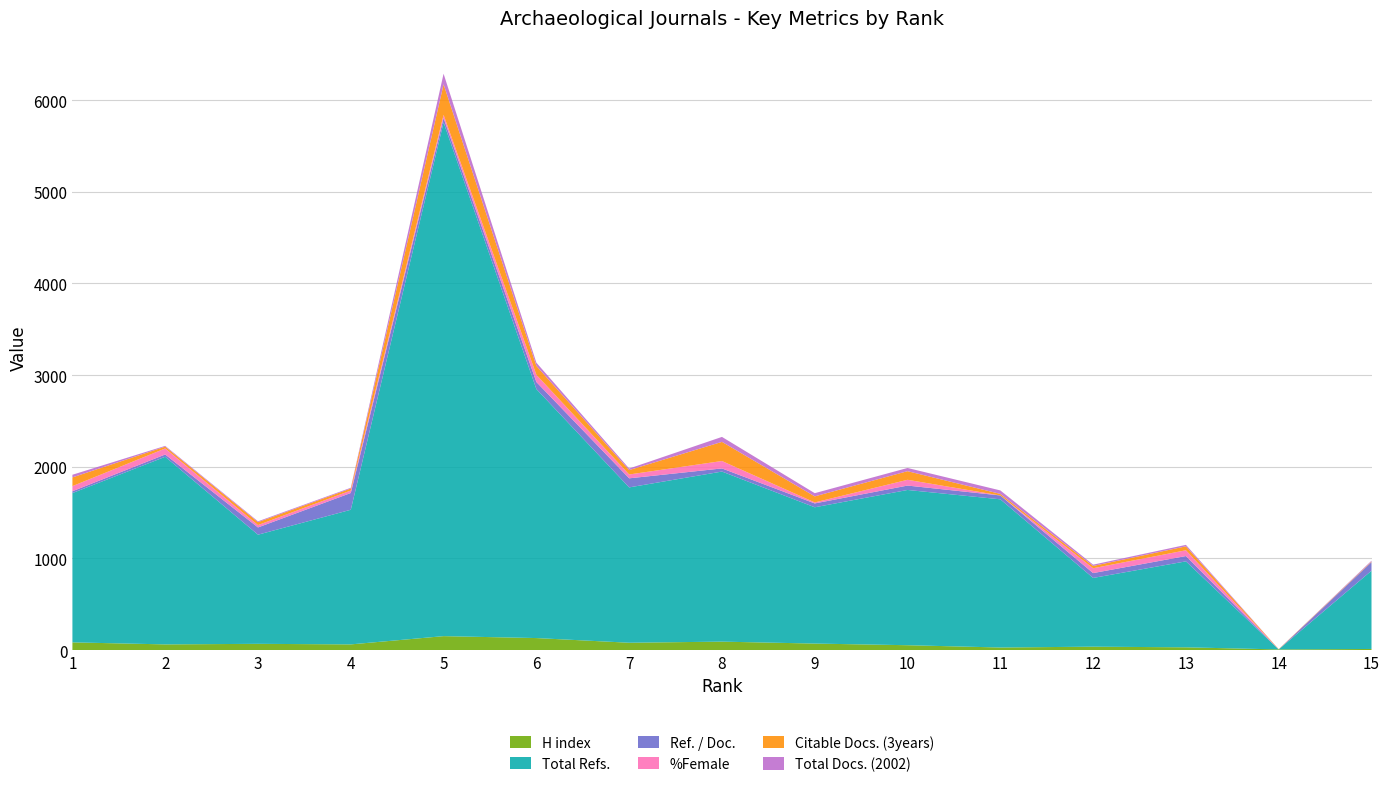

Reading left to right, extract all data points from this chart.

H index: 1=84	2=62	3=68	4=62	5=152	6=131	7=80	8=92	9=71	10=53	11=28	12=37	13=30	14=7	15=12
Total Refs.: 1=1629	2=2047	3=1191	4=1469	5=5605	6=2717	7=1695	8=1856	9=1487	10=1694	11=1617	12=750	13=938	14=0	15=854
Ref. / Doc.: 1=20	2=25	3=79	4=183	5=48	6=77	7=99	8=34	9=42	10=48	11=42	12=53	13=58	14=0	15=94
%Female: 1=56	2=66	3=26	4=27	5=35	6=79	7=42	8=81	9=11	10=63	11=0	12=53	13=63	14=0	15=0
Citable Docs. (3years): 1=95	2=20	3=32	4=22	5=333	6=97	7=48	8=209	9=66	10=94	11=17	12=25	13=43	14=3	15=6
Total Docs. (2002): 1=29	2=8	3=9	4=8	5=116	6=35	7=17	8=54	9=35	10=35	11=38	12=14	13=16	14=0	15=9